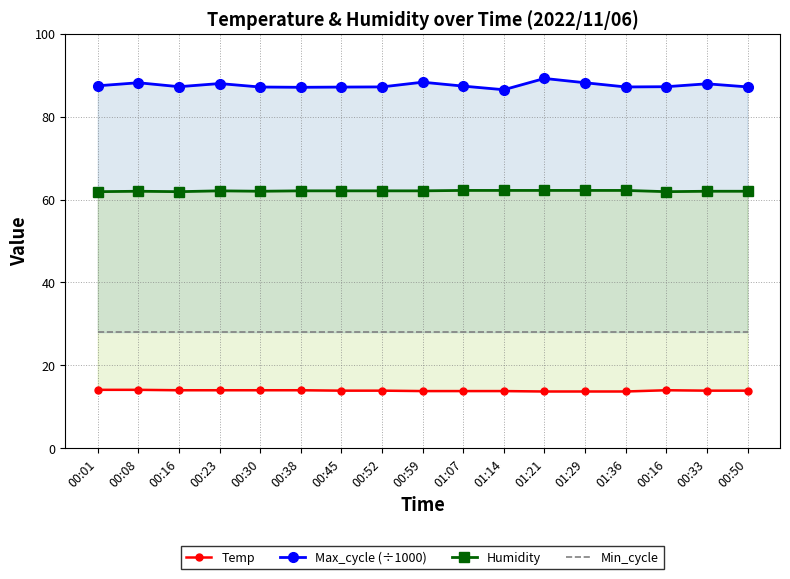

What is the difference between the highest and lowest values at 00:45?

73.2